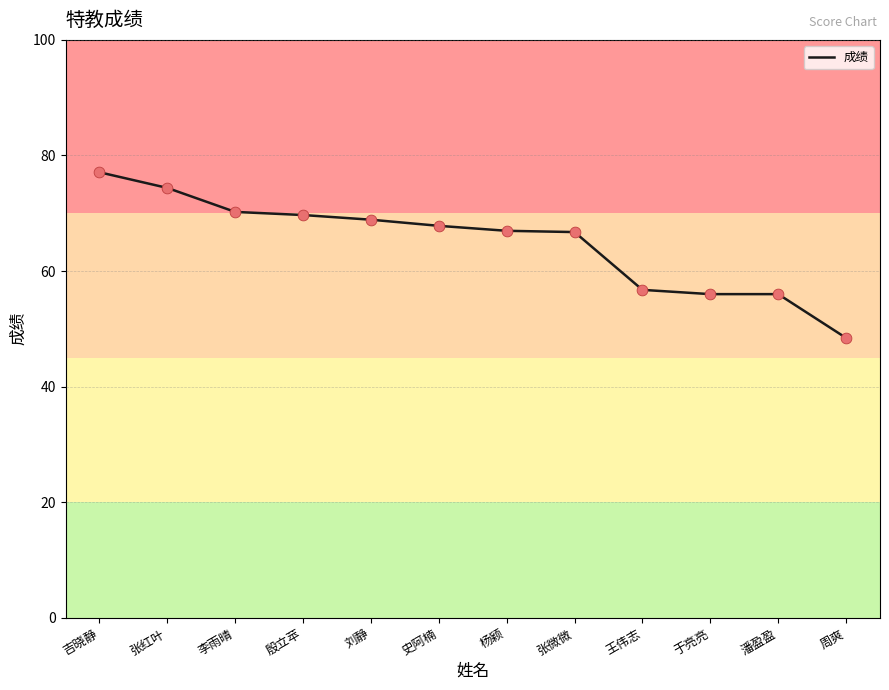

What is the change in value from 吉晓静 to 刘静?

-8.2